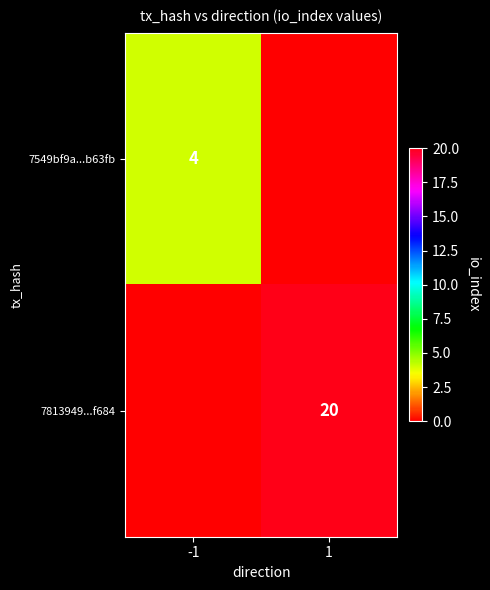

The 7813949...f684 series shows 20 at 1. True or false?

True